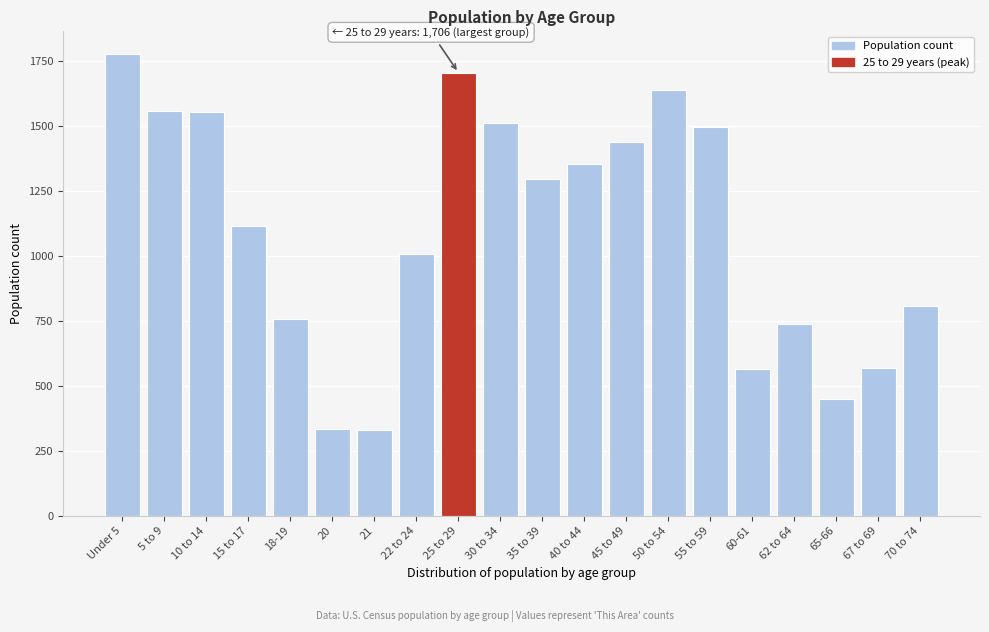

What is the sum of all values?

22013